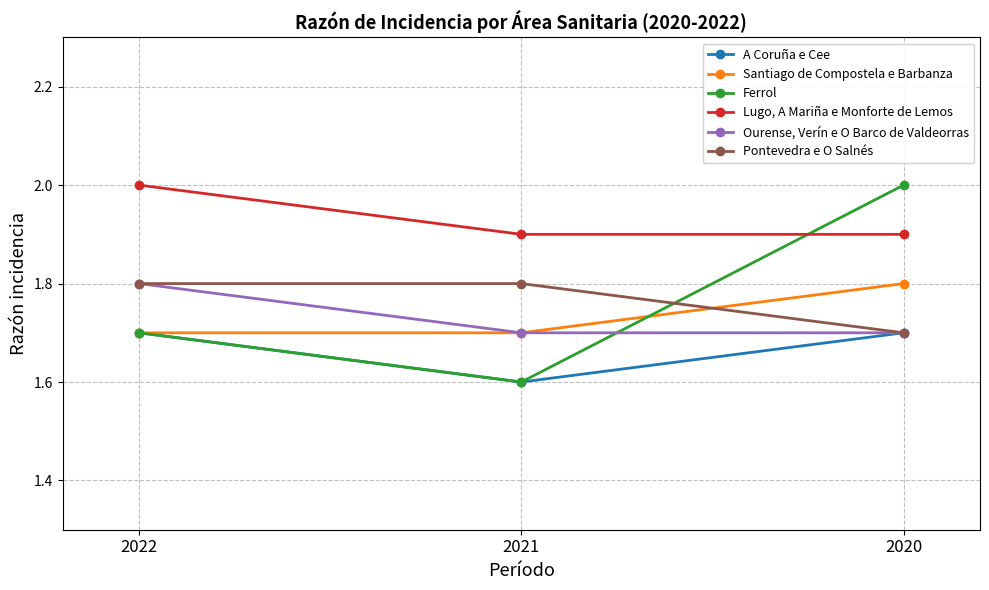

What is the approximate value of Santiago de Compostela e Barbanza at 2022?

1.7